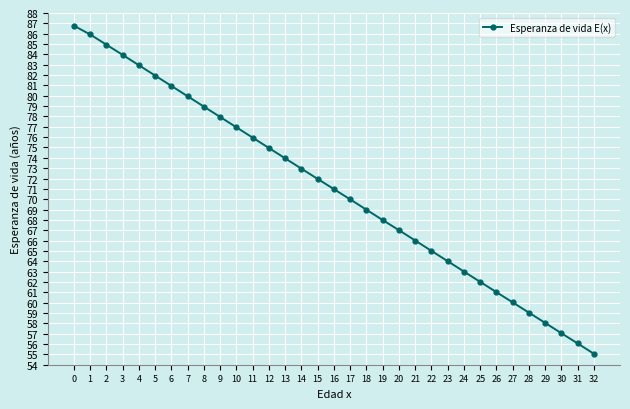

How many lines are shown in the chart?

1